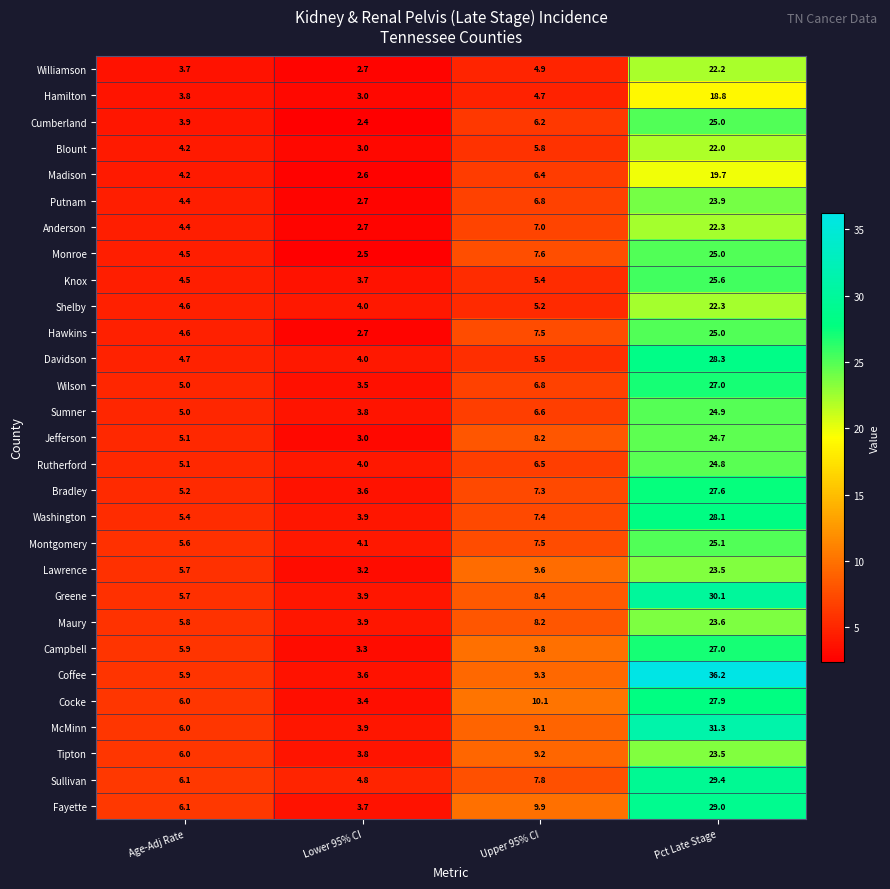

Which series has the largest total across all categories?

Coffee